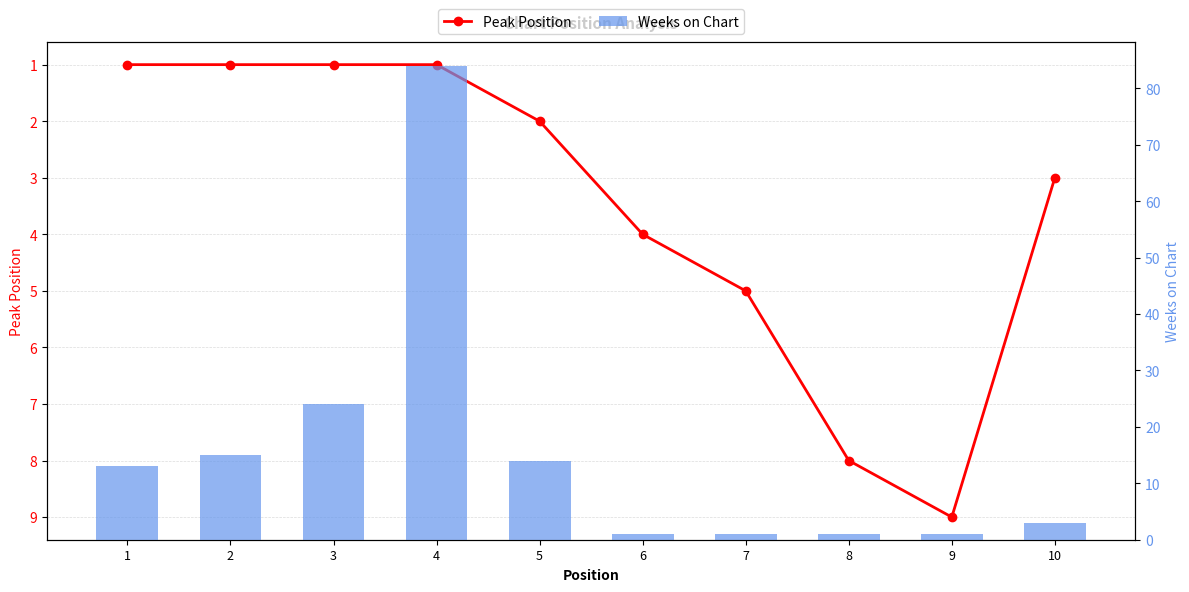

What is the value of the Peak Position bar at the 4th from the left?

1